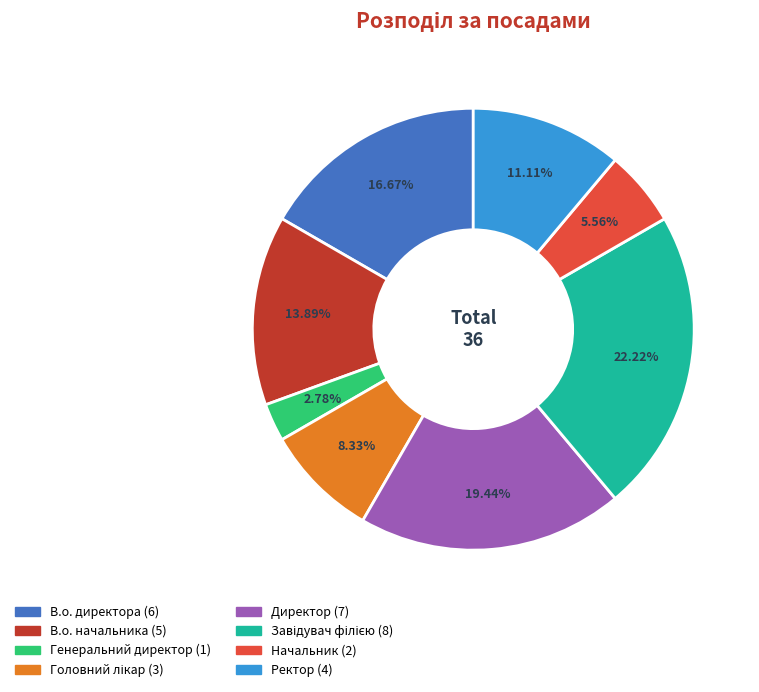

Do В.о. директора and Генеральний директор together represent more than half of the pie?

No